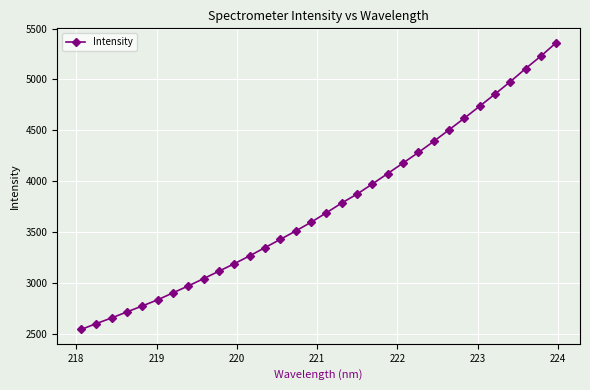

What is the difference between the second highest and second lowest values?

2631.7